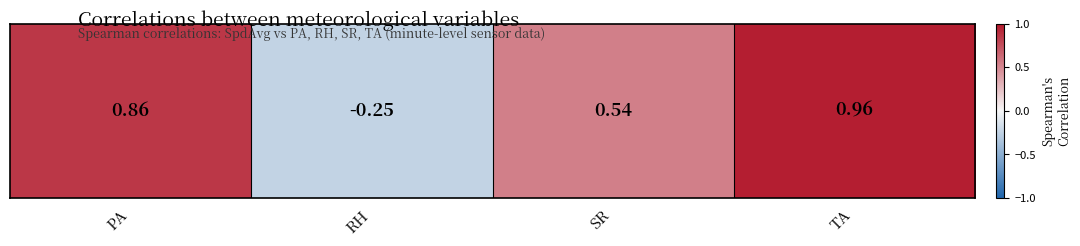

Reading right to left, extract all data points from this chart.

TA=1.0	SR=0.5	RH=-0.2	PA=0.9